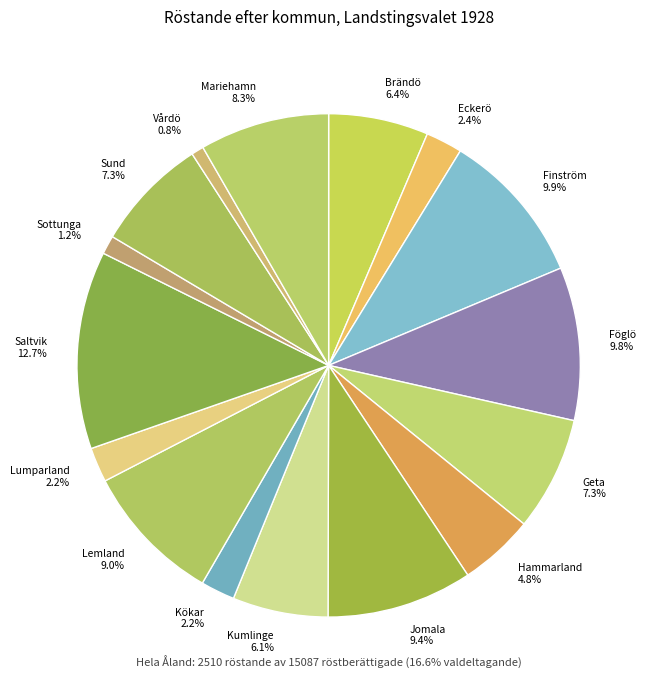

Do Lumparland and Geta together represent more than half of the pie?

No